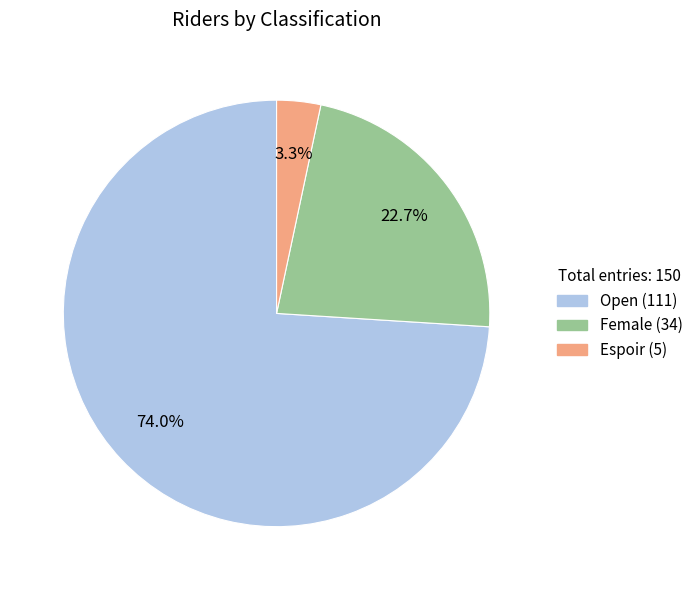

Which slice is the largest?

Open